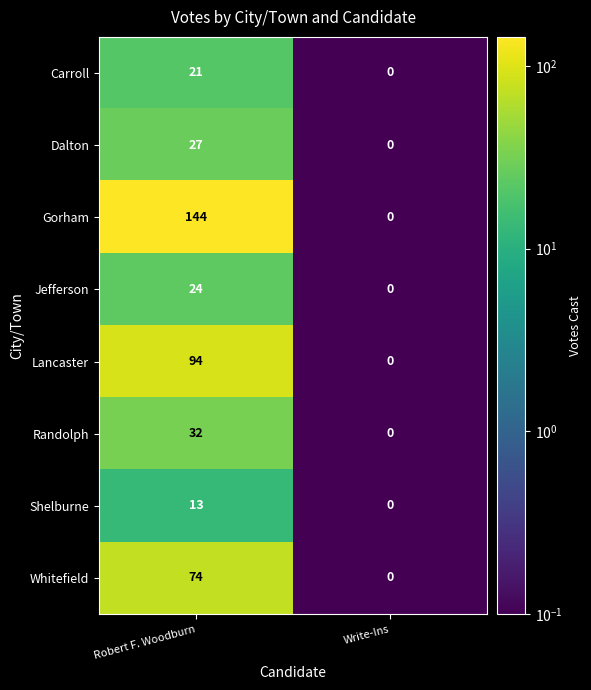

Which series has the widest spread of values?

Gorham